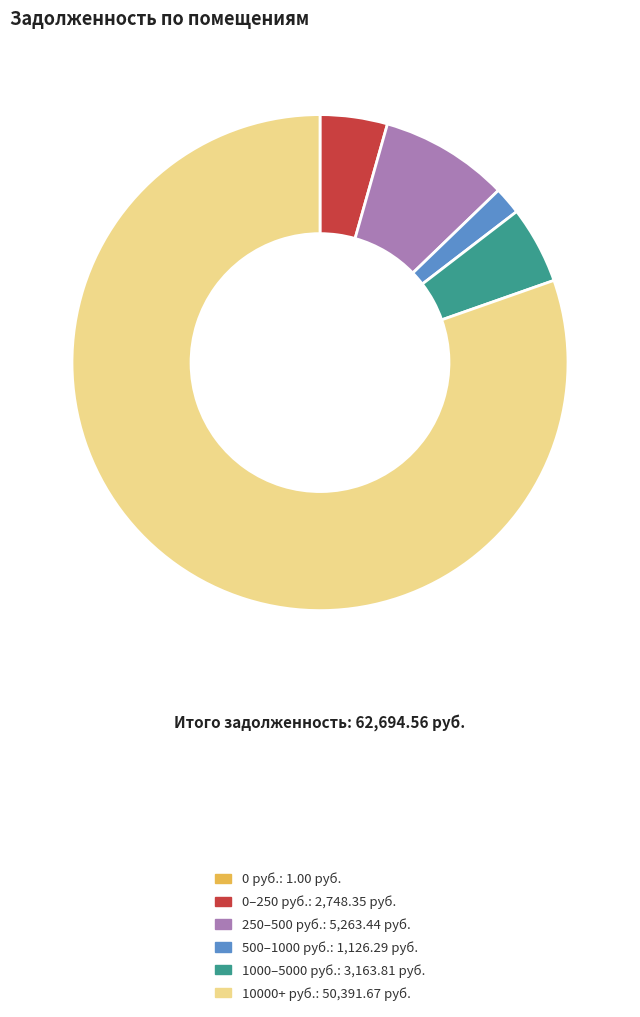

Is there any slice that represents more than half of the pie?

Yes